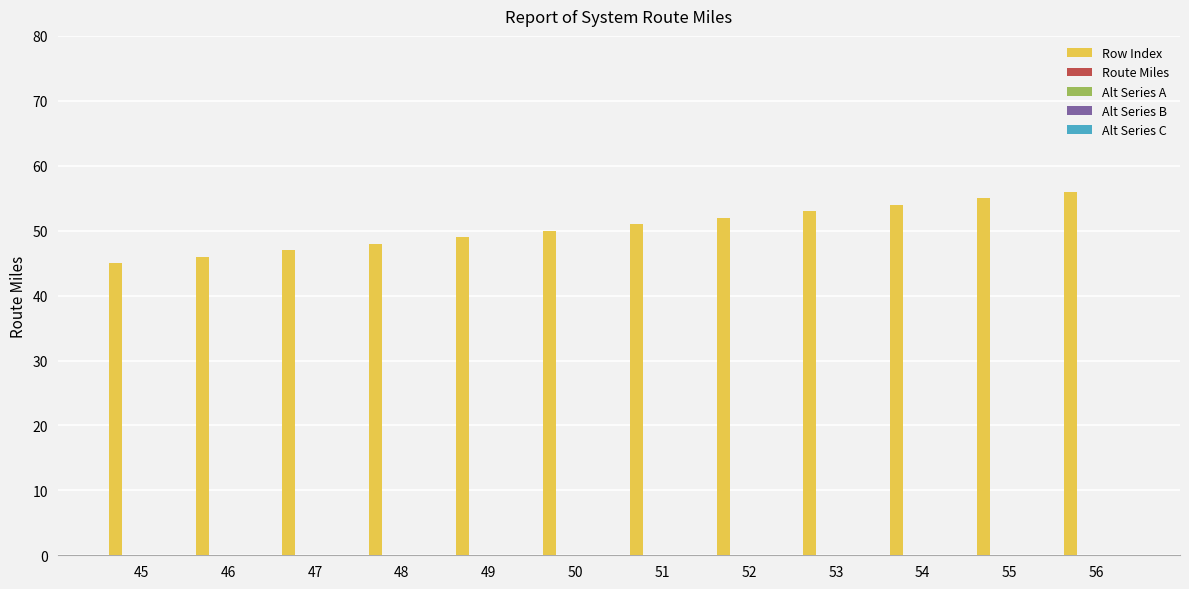

What is the smallest value displayed?

45